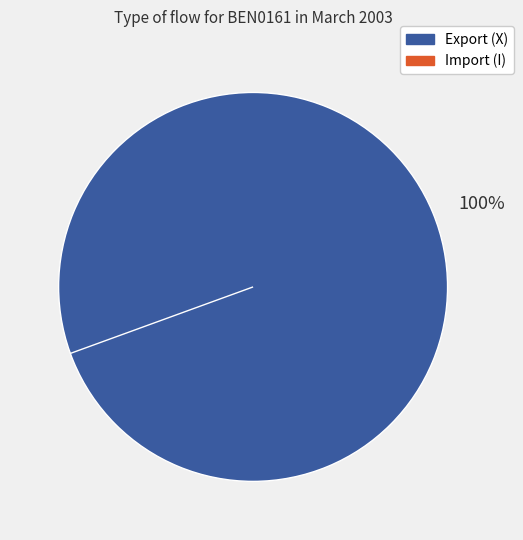

To the nearest percent, what is the difference between the 19/03/2003 X and 01/03/2003 X slice percentages?

1%